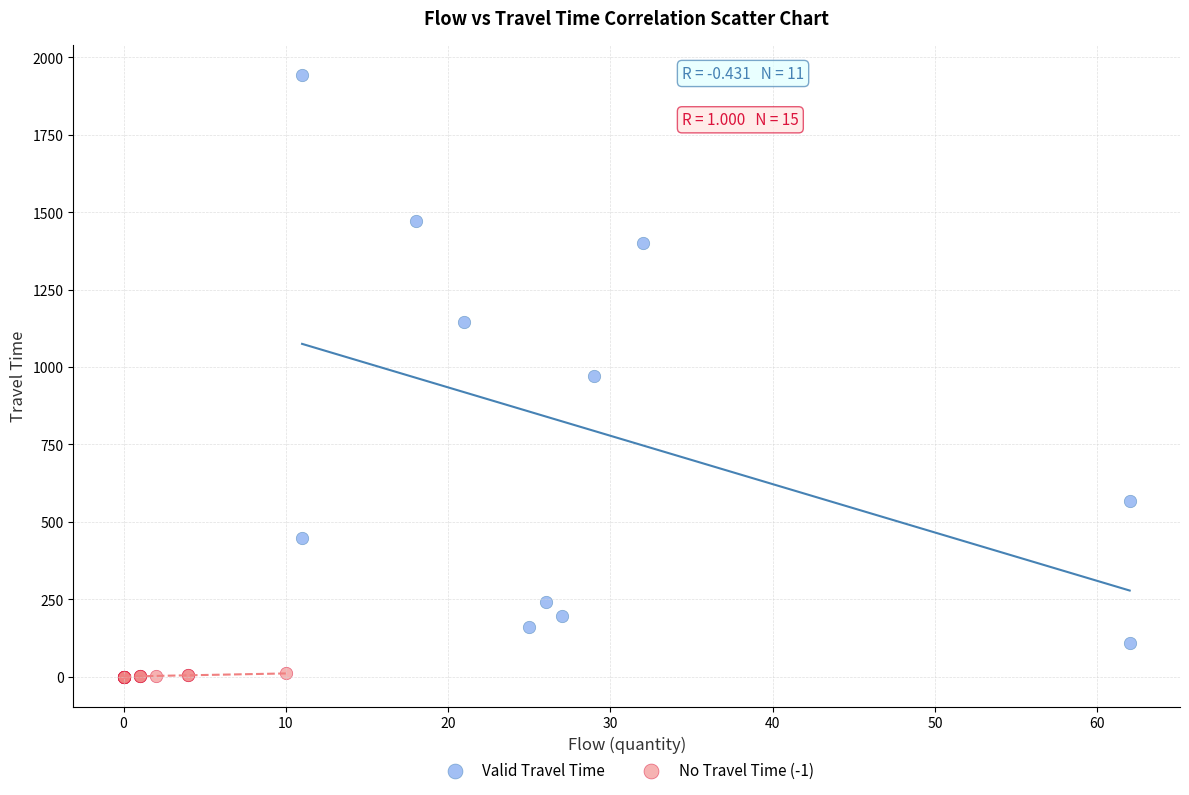

What are all the series names shown in the legend?

Valid Travel Time, No Travel Time (-1)